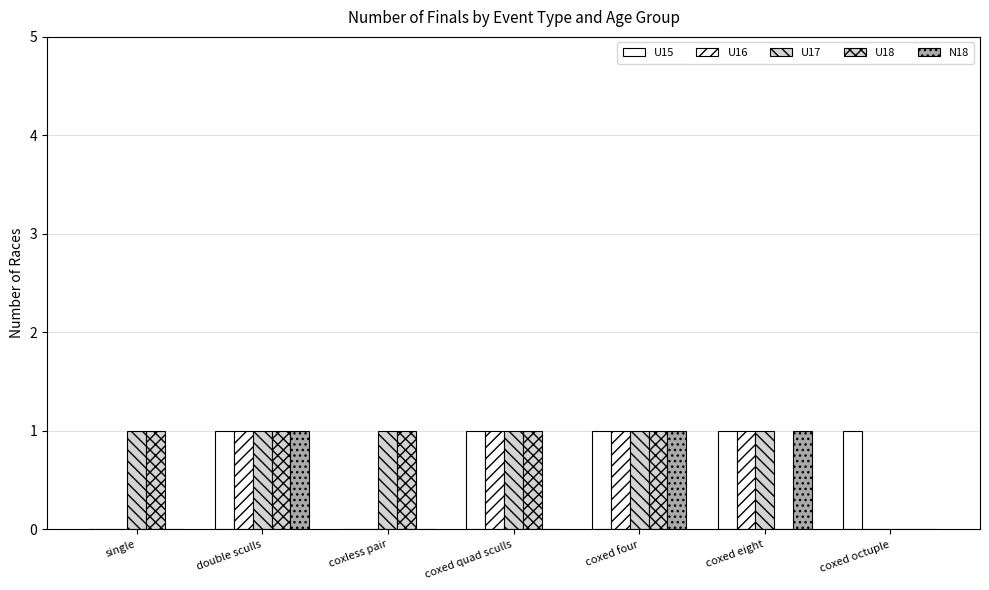

What is the label of the 2nd bar from the right?

coxed eight